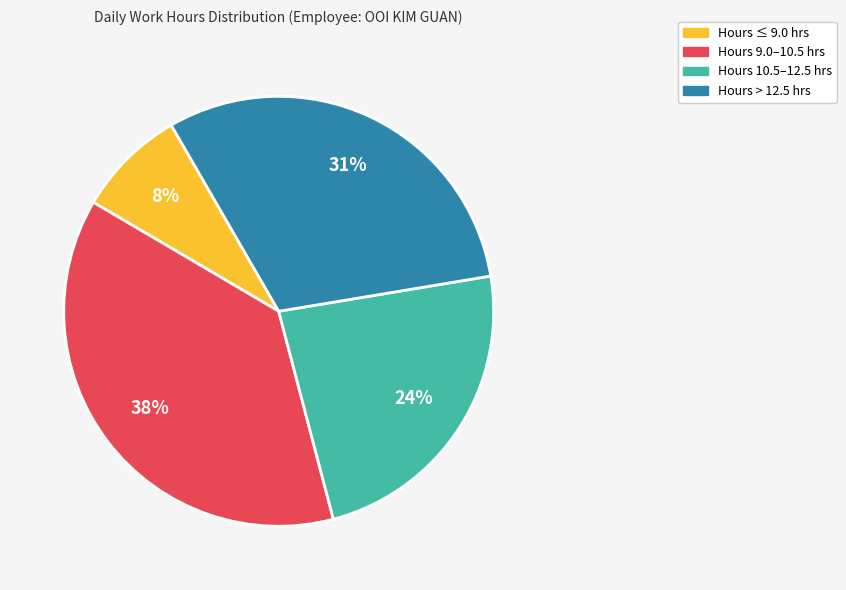

To the nearest percent, what is the average slice percentage?

25%